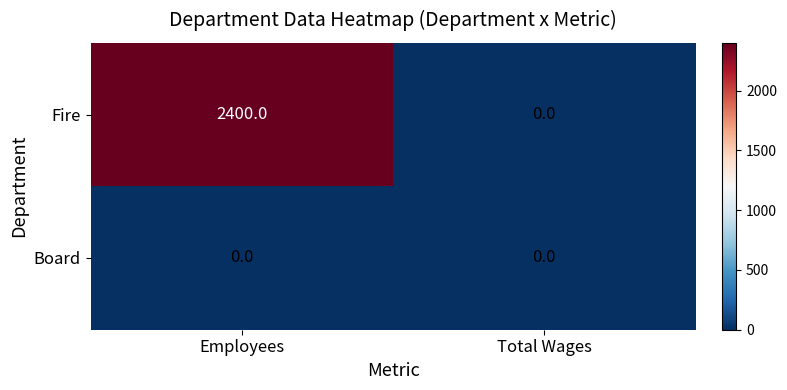

Which series has the largest range (max minus min)?

Fire